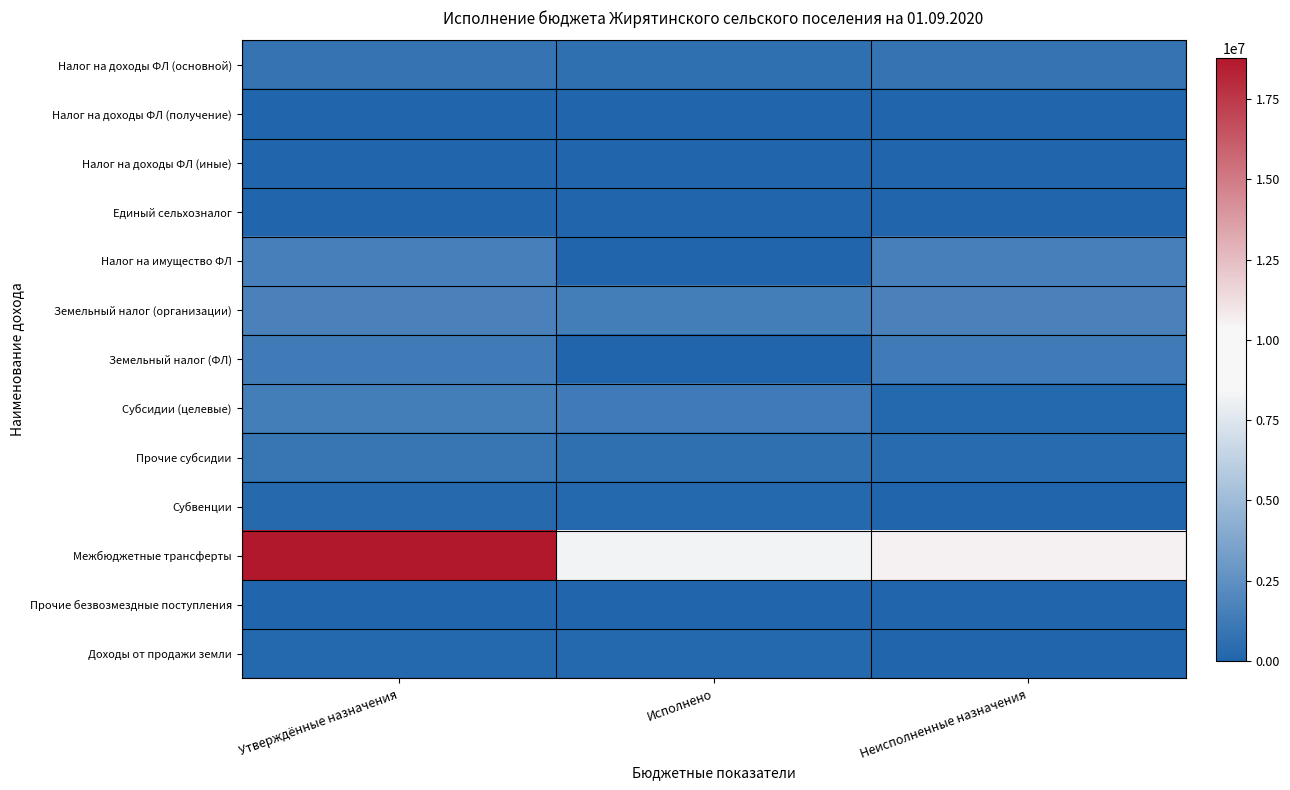

How many series are shown in this chart?

13